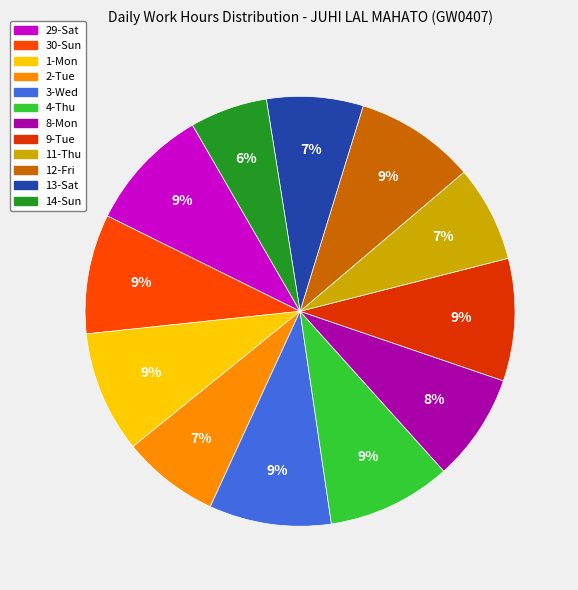

How many slices are in this pie chart?

12